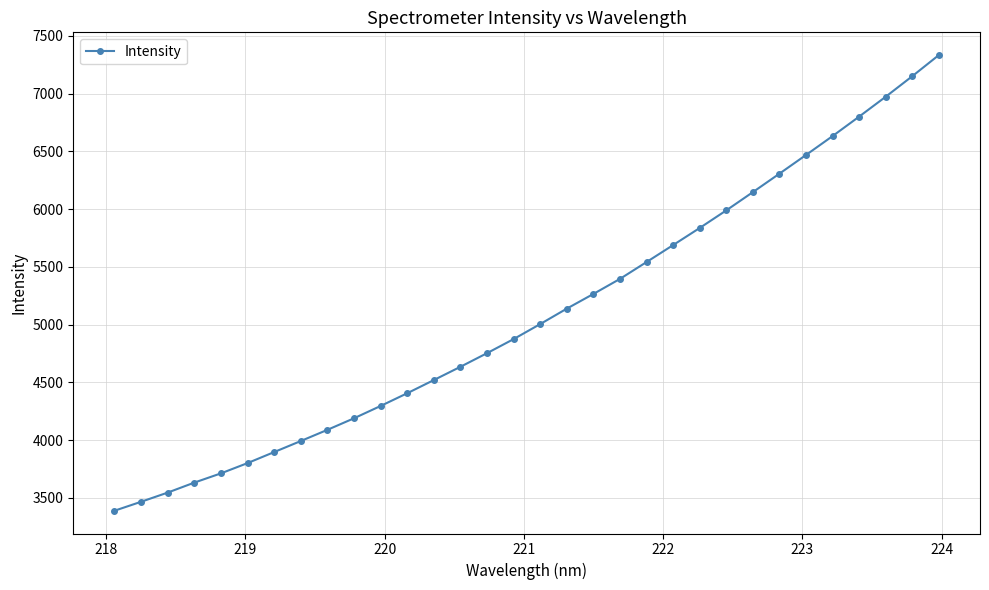

What is the difference between the maximum and minimum values?

3945.4